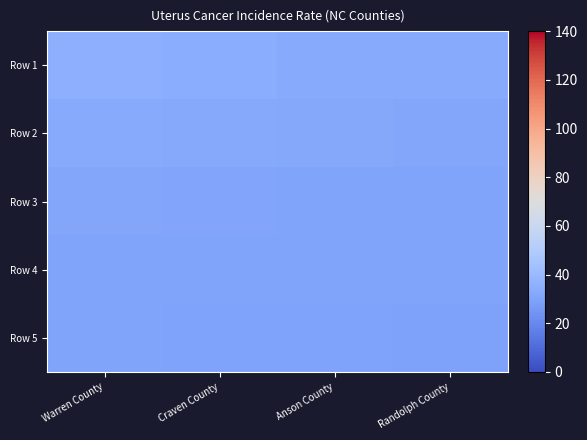

Reading left to right, list all the values displayed in this chart.

Row 1: Warren County=35.5	Craven County=34.4	Anson County=33.3	Randolph County=33.2
Row 2: Warren County=33.2	Craven County=32.7	Anson County=32.1	Randolph County=31.3
Row 3: Warren County=31.3	Craven County=30.7	Anson County=30.6	Randolph County=30.4
Row 4: Warren County=30.3	Craven County=30.3	Anson County=30.2	Randolph County=30.2
Row 5: Warren County=30.1	Craven County=29.9	Anson County=29.8	Randolph County=29.5